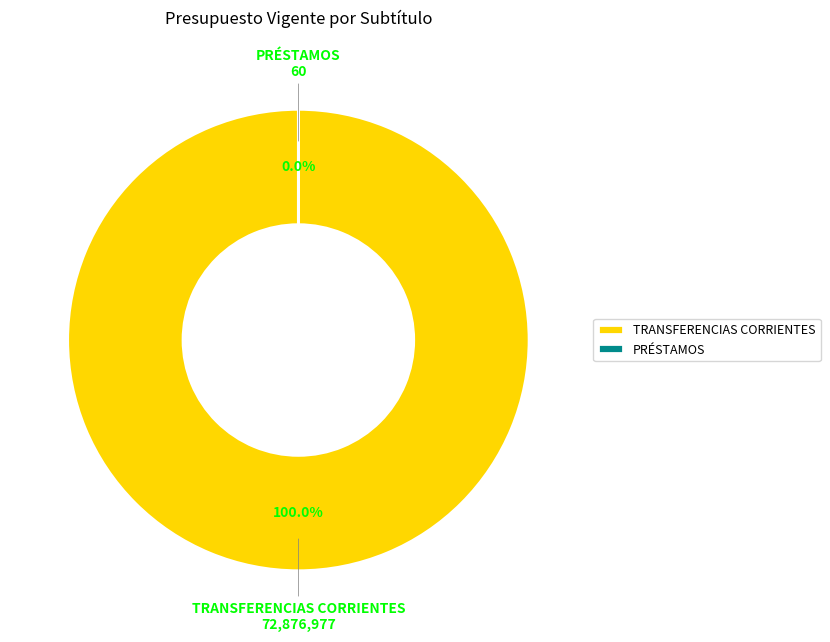

How many slices are in this pie chart?

2